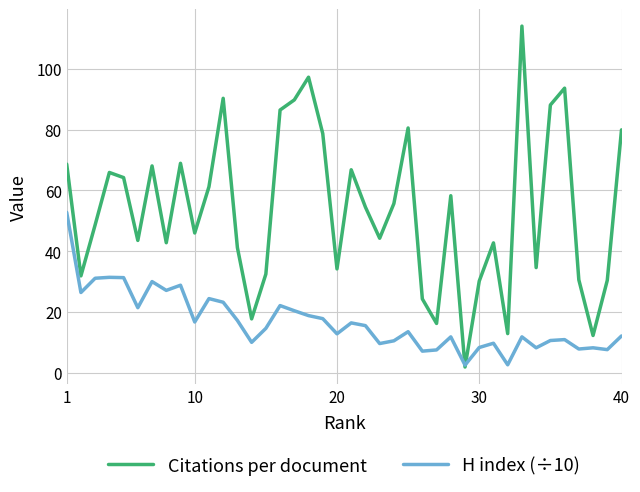

How many series are shown in this chart?

2